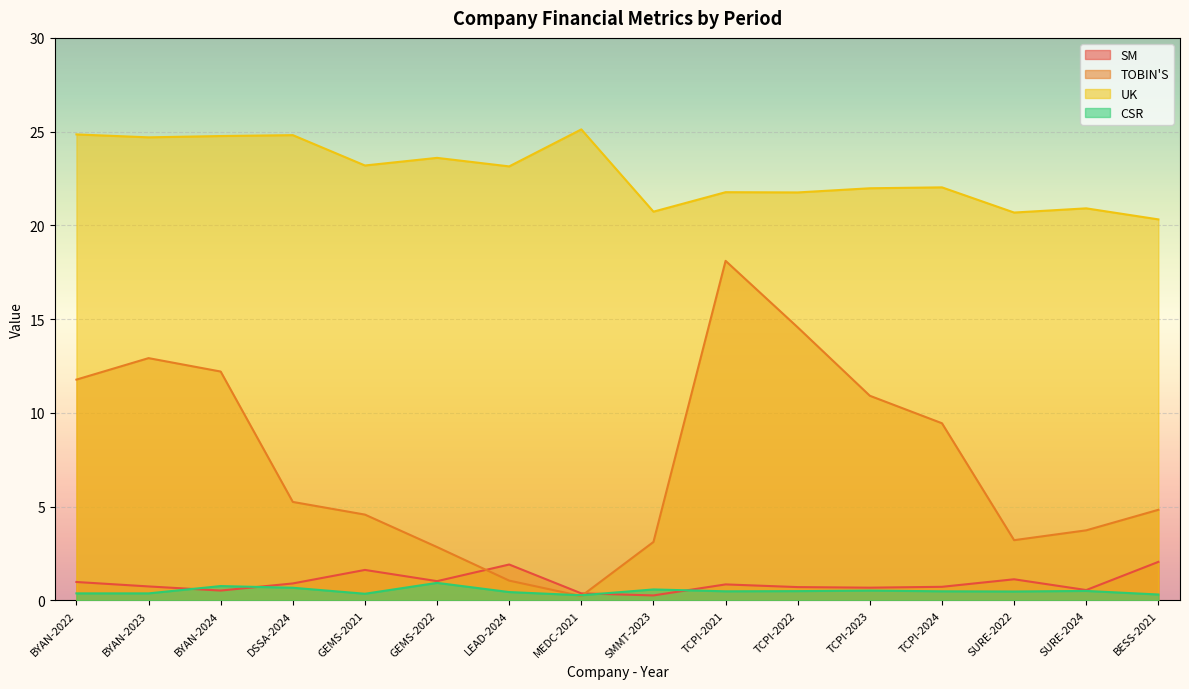

The UK series shows 6.5 at BYAN-2023. True or false?

False